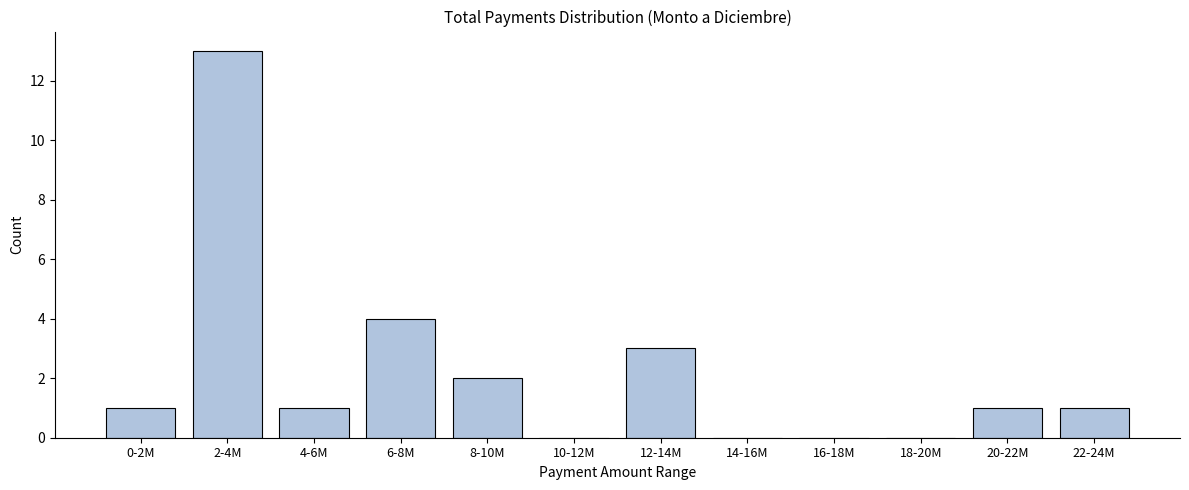

Reading right to left, extract all data points from this chart.

22-24M=1	20-22M=1	18-20M=0	16-18M=0	14-16M=0	12-14M=3	10-12M=0	8-10M=2	6-8M=4	4-6M=1	2-4M=13	0-2M=1